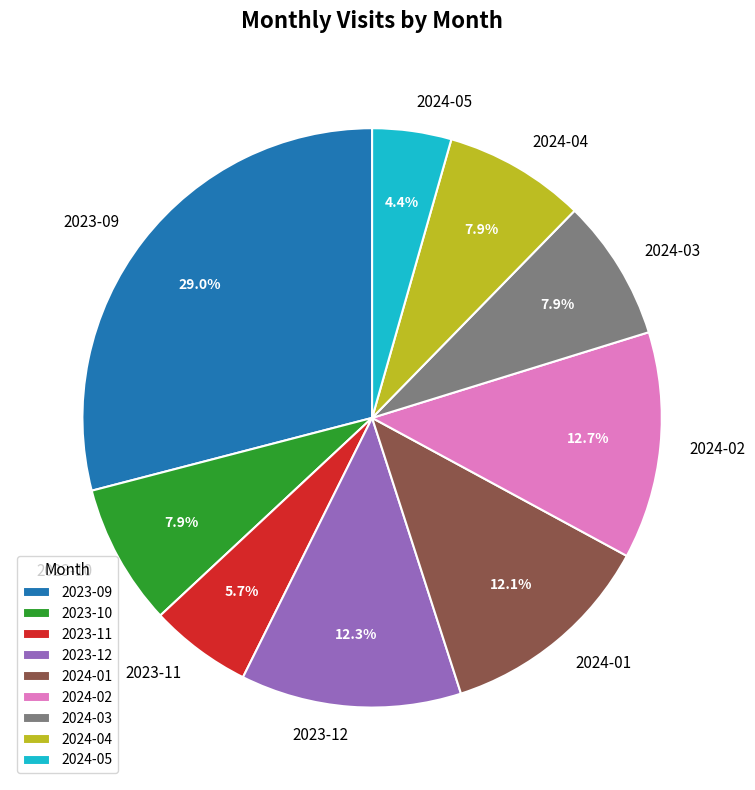

What percentage is the 2023-11 slice, to the nearest percent?

6%